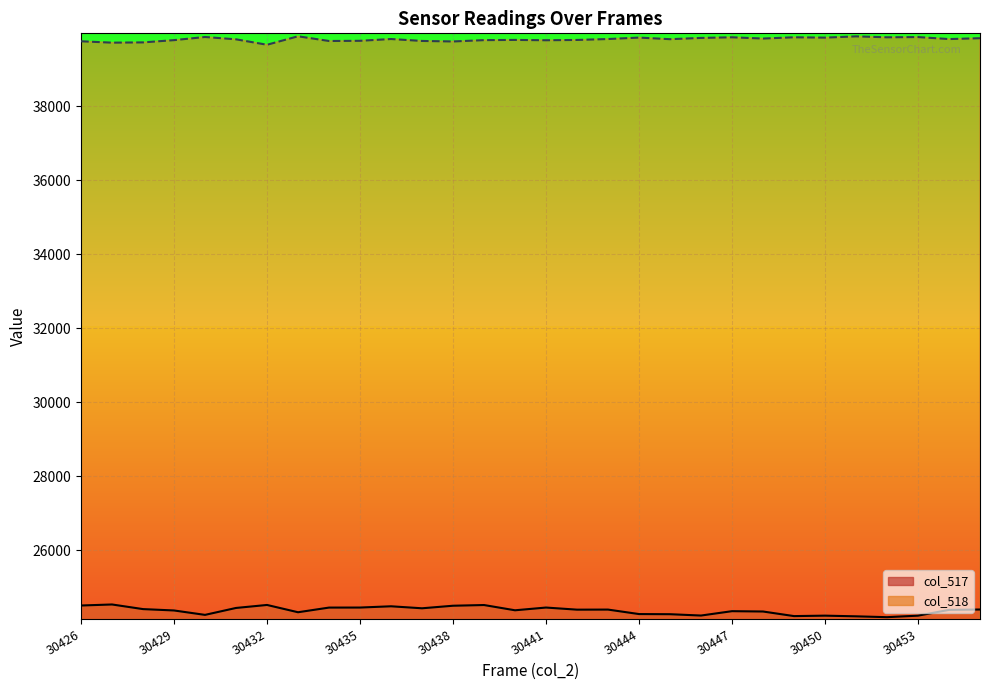

What is the difference between the highest and lowest values at 30429?

15177